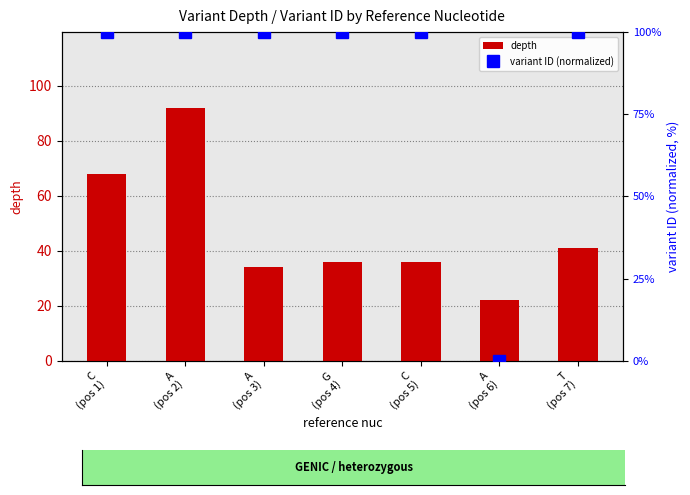

Is it true that depth equals 36.0 at G
(pos 4)?

True